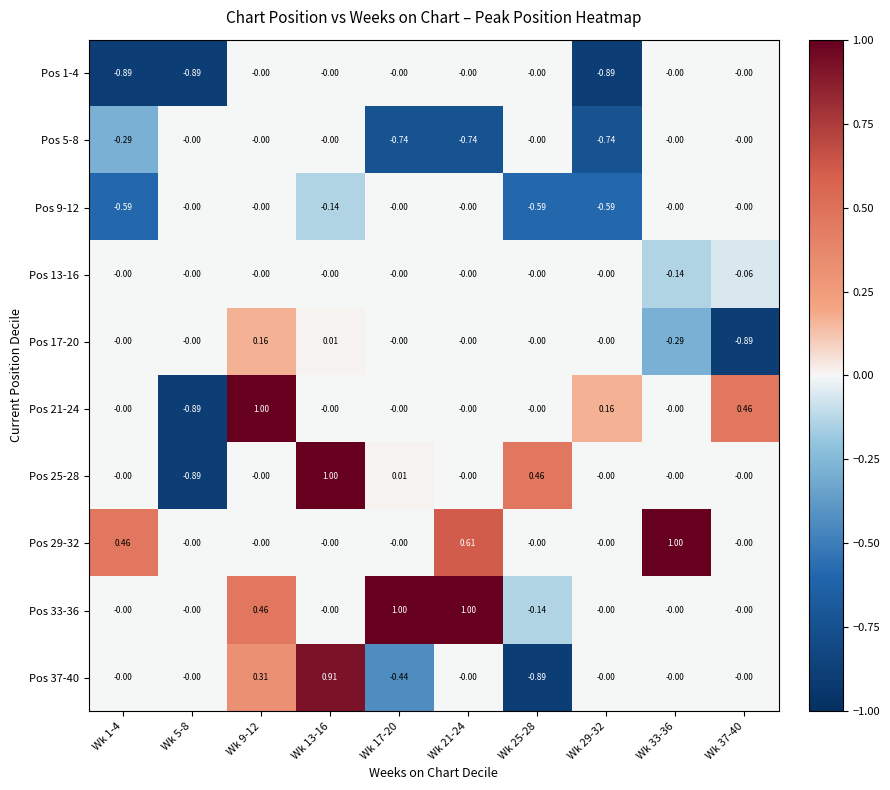

Reading left to right, list all the values displayed in this chart.

Pos 1-4: Wk 1-4=-0.9	Wk 5-8=-0.9	Wk 9-12=-0.0	Wk 13-16=-0.0	Wk 17-20=-0.0	Wk 21-24=-0.0	Wk 25-28=-0.0	Wk 29-32=-0.9	Wk 33-36=-0.0	Wk 37-40=-0.0
Pos 5-8: Wk 1-4=-0.3	Wk 5-8=-0.0	Wk 9-12=-0.0	Wk 13-16=-0.0	Wk 17-20=-0.7	Wk 21-24=-0.7	Wk 25-28=-0.0	Wk 29-32=-0.7	Wk 33-36=-0.0	Wk 37-40=-0.0
Pos 9-12: Wk 1-4=-0.6	Wk 5-8=-0.0	Wk 9-12=-0.0	Wk 13-16=-0.1	Wk 17-20=-0.0	Wk 21-24=-0.0	Wk 25-28=-0.6	Wk 29-32=-0.6	Wk 33-36=-0.0	Wk 37-40=-0.0
Pos 13-16: Wk 1-4=-0.0	Wk 5-8=-0.0	Wk 9-12=-0.0	Wk 13-16=-0.0	Wk 17-20=-0.0	Wk 21-24=-0.0	Wk 25-28=-0.0	Wk 29-32=-0.0	Wk 33-36=-0.1	Wk 37-40=-0.1
Pos 17-20: Wk 1-4=-0.0	Wk 5-8=-0.0	Wk 9-12=0.2	Wk 13-16=0.0	Wk 17-20=-0.0	Wk 21-24=-0.0	Wk 25-28=-0.0	Wk 29-32=-0.0	Wk 33-36=-0.3	Wk 37-40=-0.9
Pos 21-24: Wk 1-4=-0.0	Wk 5-8=-0.9	Wk 9-12=1.0	Wk 13-16=-0.0	Wk 17-20=-0.0	Wk 21-24=-0.0	Wk 25-28=-0.0	Wk 29-32=0.2	Wk 33-36=-0.0	Wk 37-40=0.5
Pos 25-28: Wk 1-4=-0.0	Wk 5-8=-0.9	Wk 9-12=-0.0	Wk 13-16=1.0	Wk 17-20=0.0	Wk 21-24=-0.0	Wk 25-28=0.5	Wk 29-32=-0.0	Wk 33-36=-0.0	Wk 37-40=-0.0
Pos 29-32: Wk 1-4=0.5	Wk 5-8=-0.0	Wk 9-12=-0.0	Wk 13-16=-0.0	Wk 17-20=-0.0	Wk 21-24=0.6	Wk 25-28=-0.0	Wk 29-32=-0.0	Wk 33-36=1.0	Wk 37-40=-0.0
Pos 33-36: Wk 1-4=-0.0	Wk 5-8=-0.0	Wk 9-12=0.5	Wk 13-16=-0.0	Wk 17-20=1.0	Wk 21-24=1.0	Wk 25-28=-0.1	Wk 29-32=-0.0	Wk 33-36=-0.0	Wk 37-40=-0.0
Pos 37-40: Wk 1-4=-0.0	Wk 5-8=-0.0	Wk 9-12=0.3	Wk 13-16=0.9	Wk 17-20=-0.4	Wk 21-24=-0.0	Wk 25-28=-0.9	Wk 29-32=-0.0	Wk 33-36=-0.0	Wk 37-40=-0.0